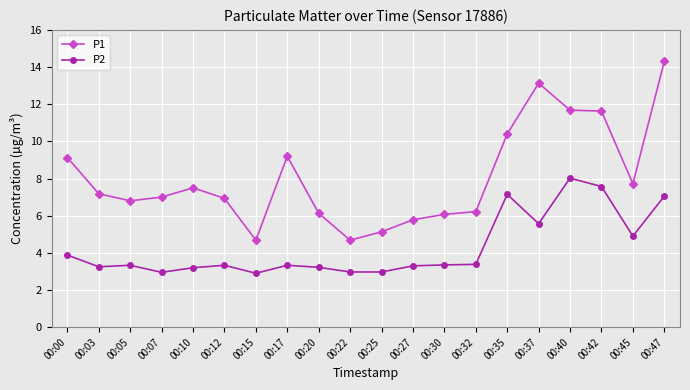

How many data points does each series have?

20